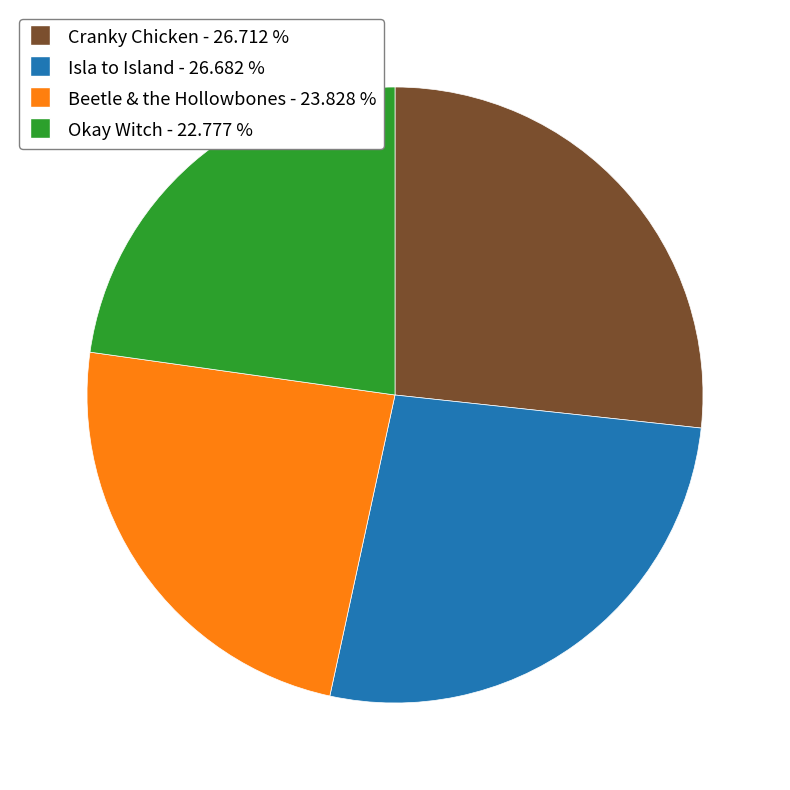

Count the number of slices in the pie.

4